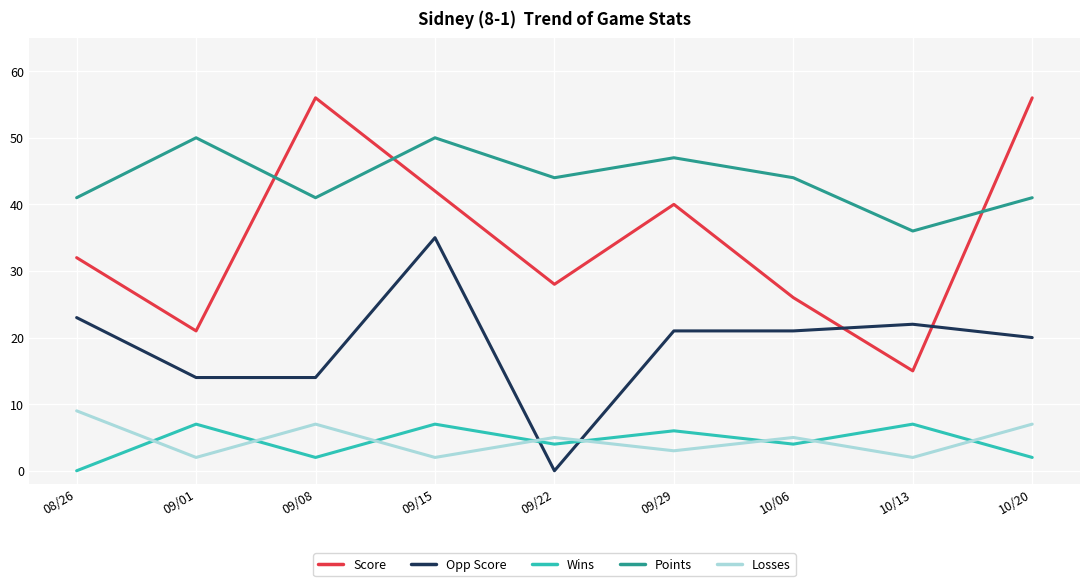

What is the maximum value for Points?

50